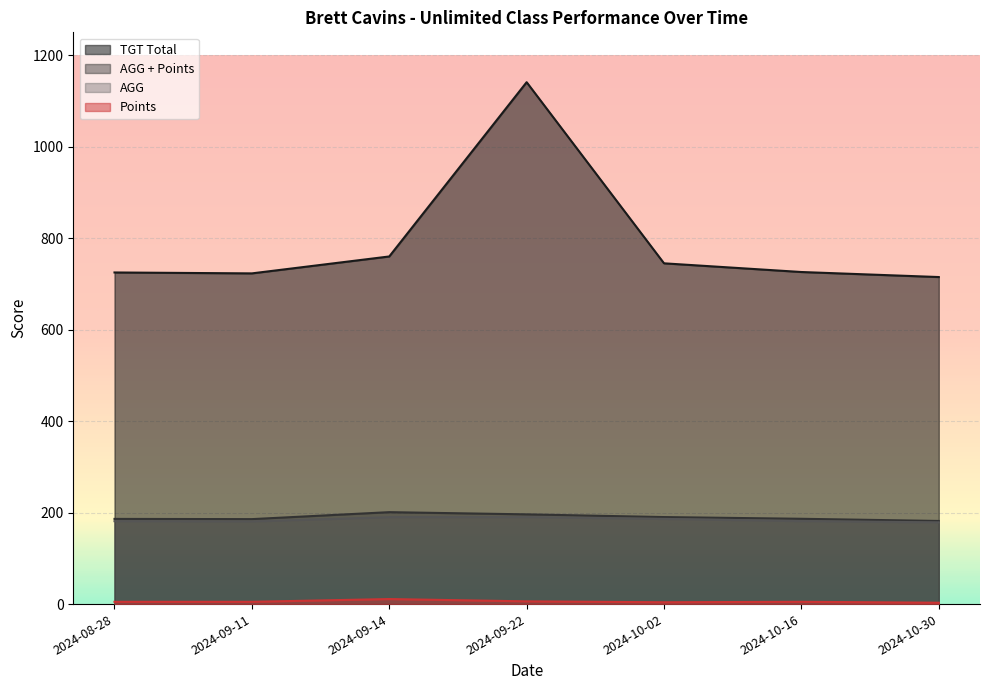

Where is the first local maximum for AGG + Points?

2024-09-14